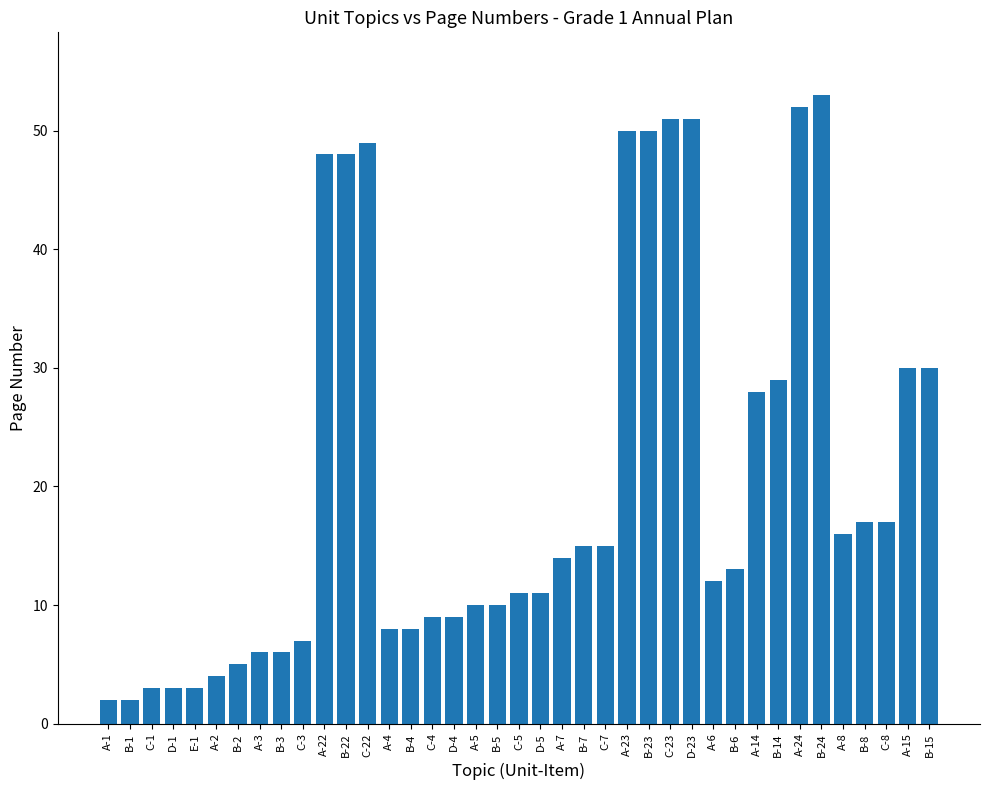

How many data points does each series have?

39